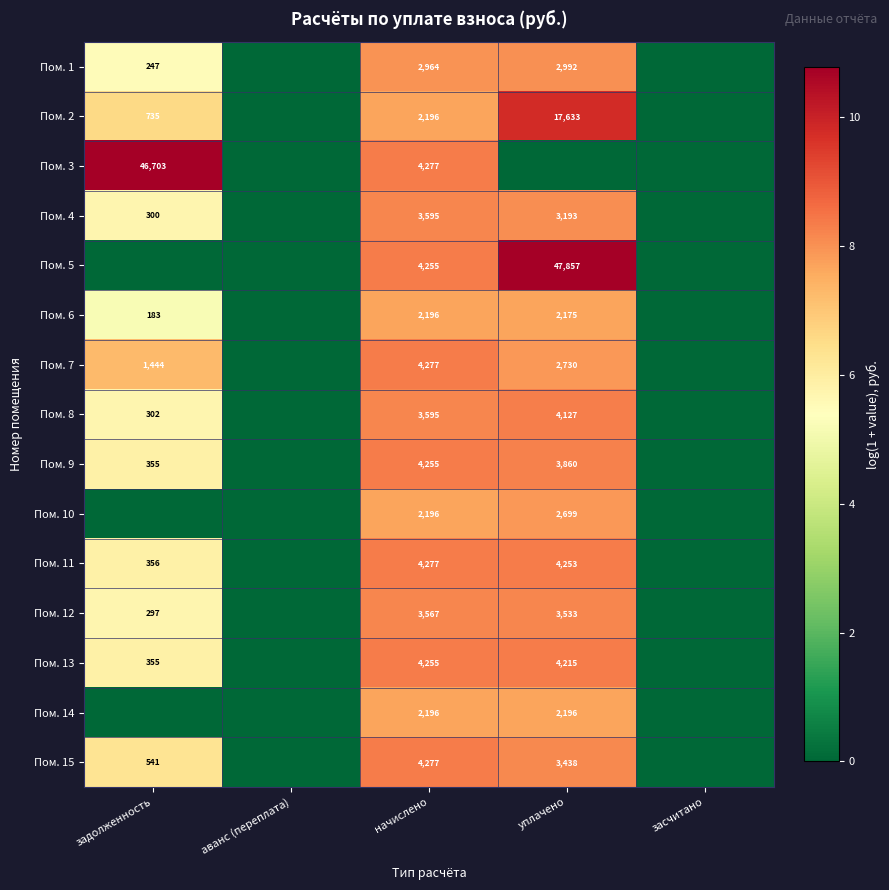

The value of Пом. 6 at уплачено is 3798. True or false?

False